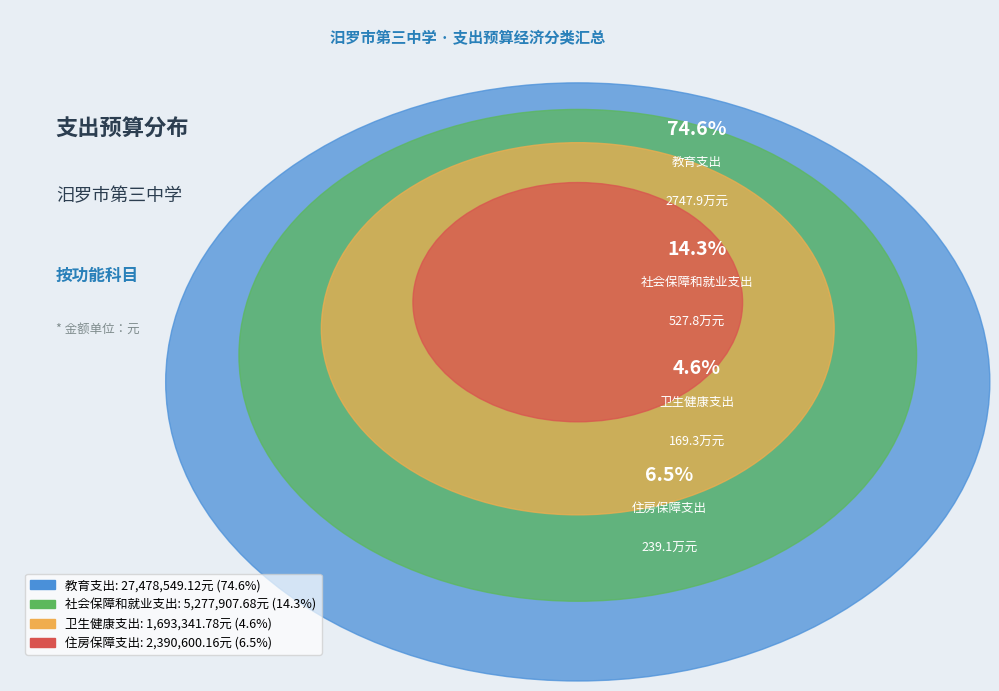

Combined, do 教育支出 and 住房保障支出 account for over 50%?

Yes